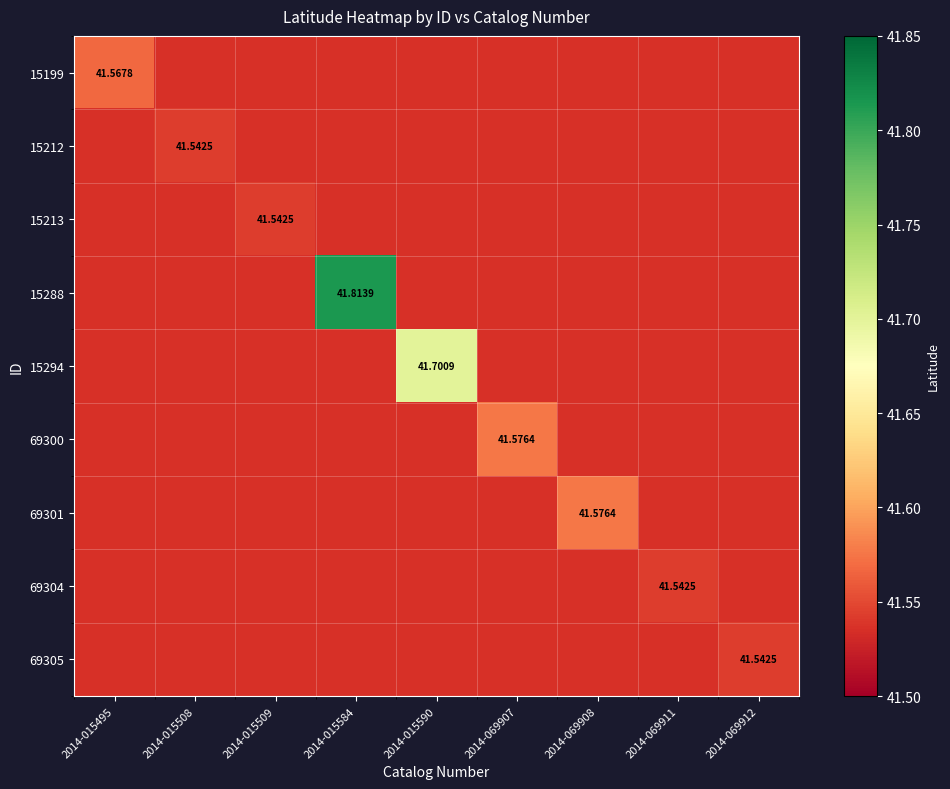

What is the minimum value shown in the chart?

41.5